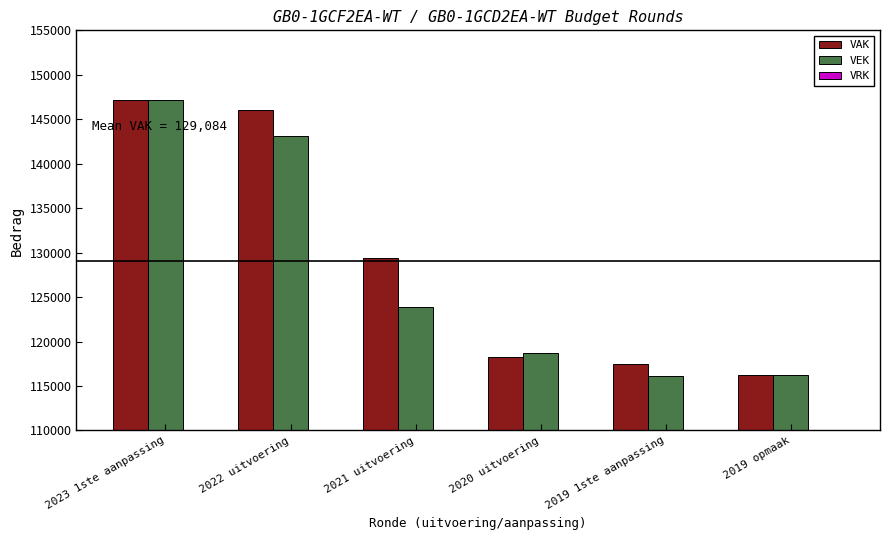

How many categories are shown in the chart?

6